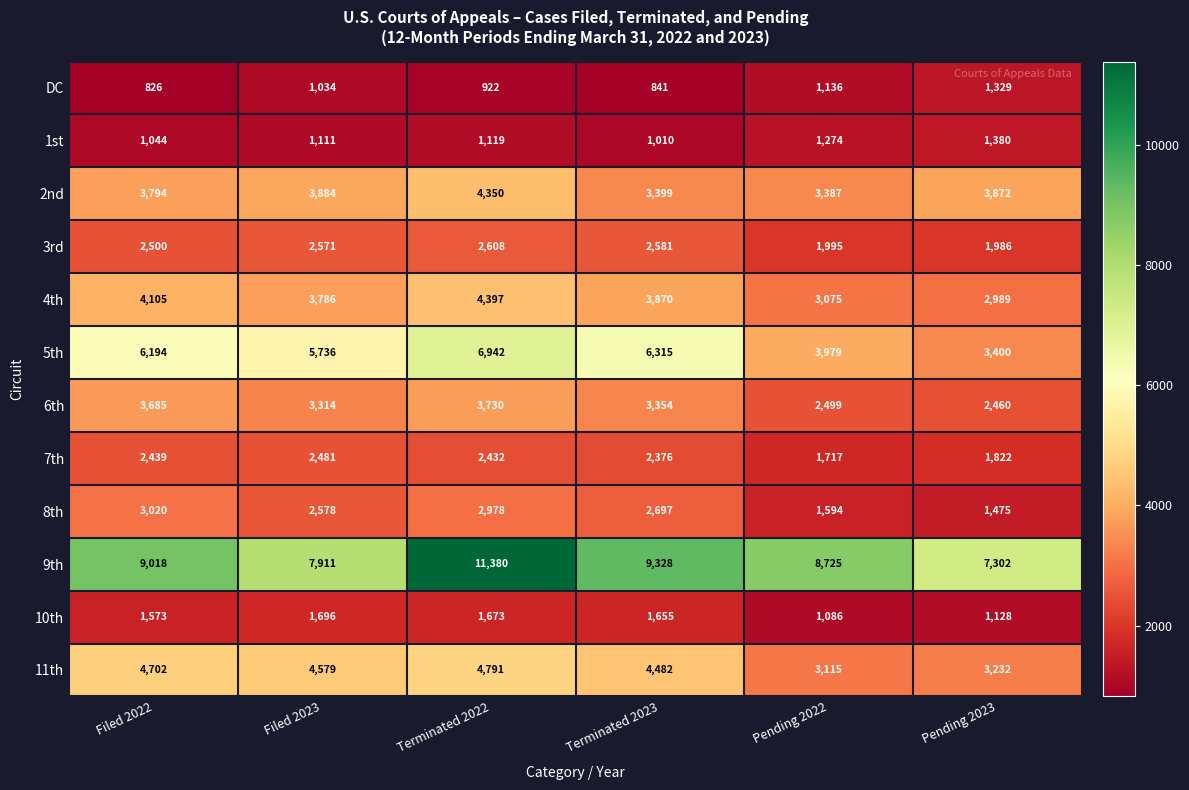

At which category does the chart reach its minimum across all series?

Filed 2022